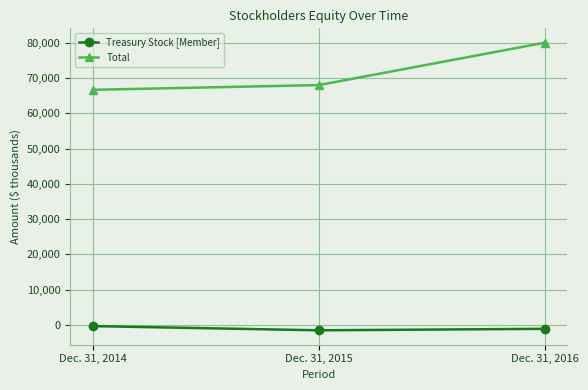

Which series has the widest spread of values?

Total